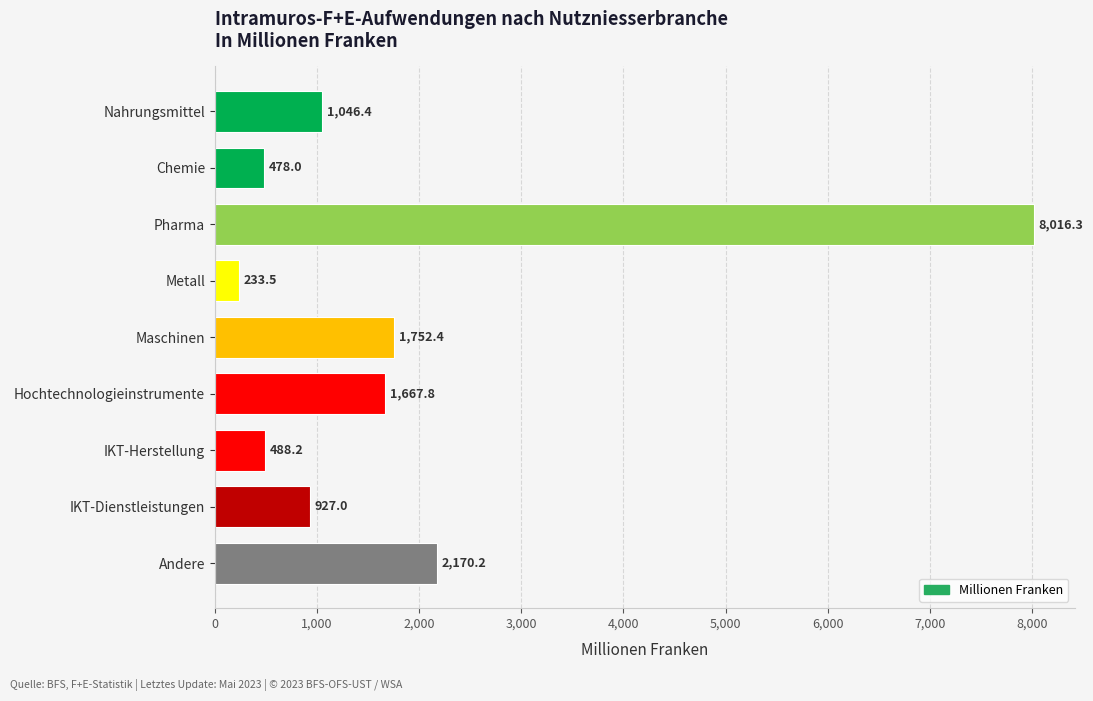

Rank the categories by value from highest to lowest.

Pharma, Andere, Maschinen, Hochtechnologieinstrumente, Nahrungsmittel, IKT-Dienstleistungen, IKT-Herstellung, Chemie, Metall